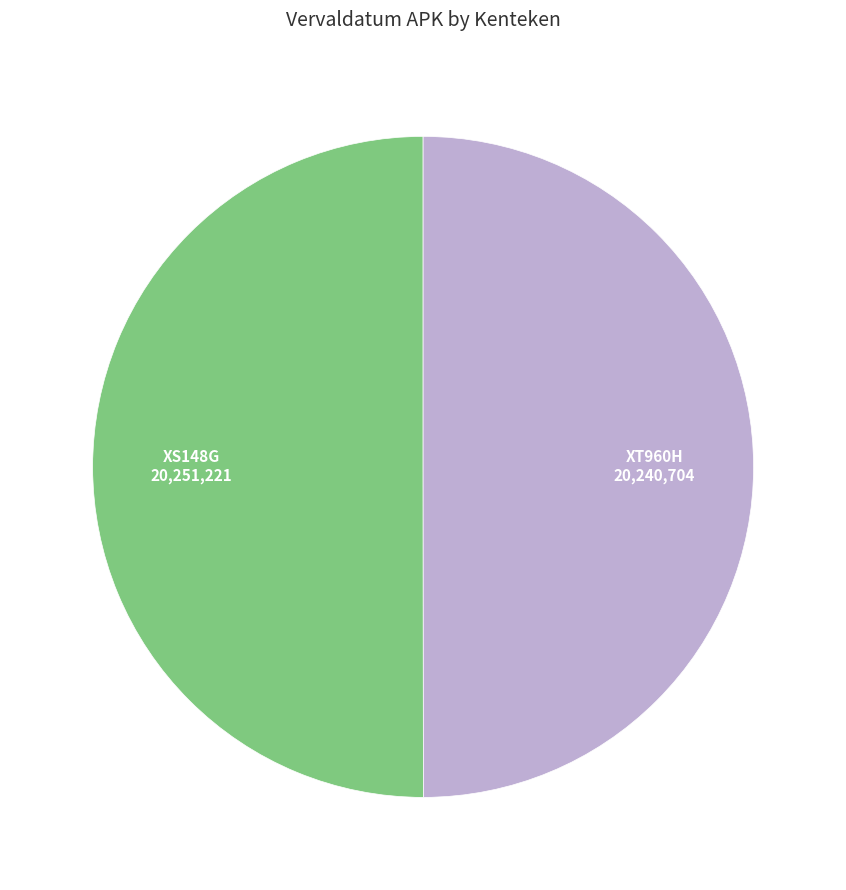

Combined, do XT960H and XS148G account for over 50%?

Yes